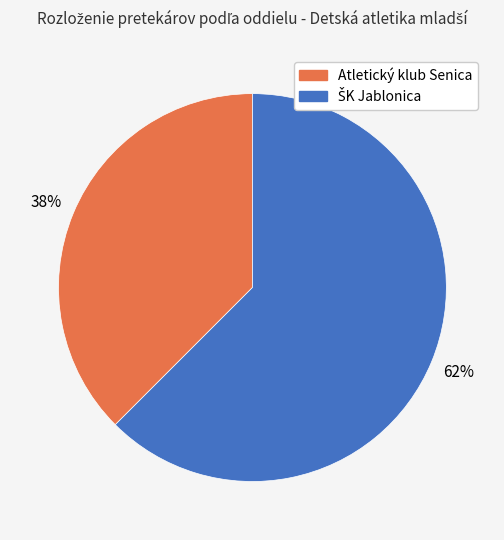

How many segments does this pie chart have?

2